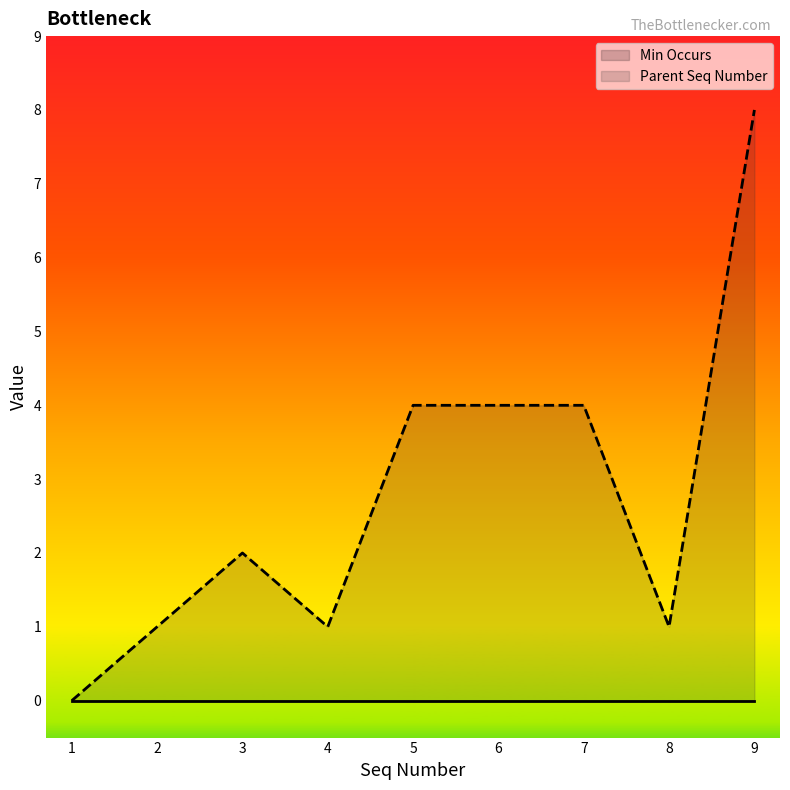

What is the difference between the Parent Seq Number values at 2 and 9?

7